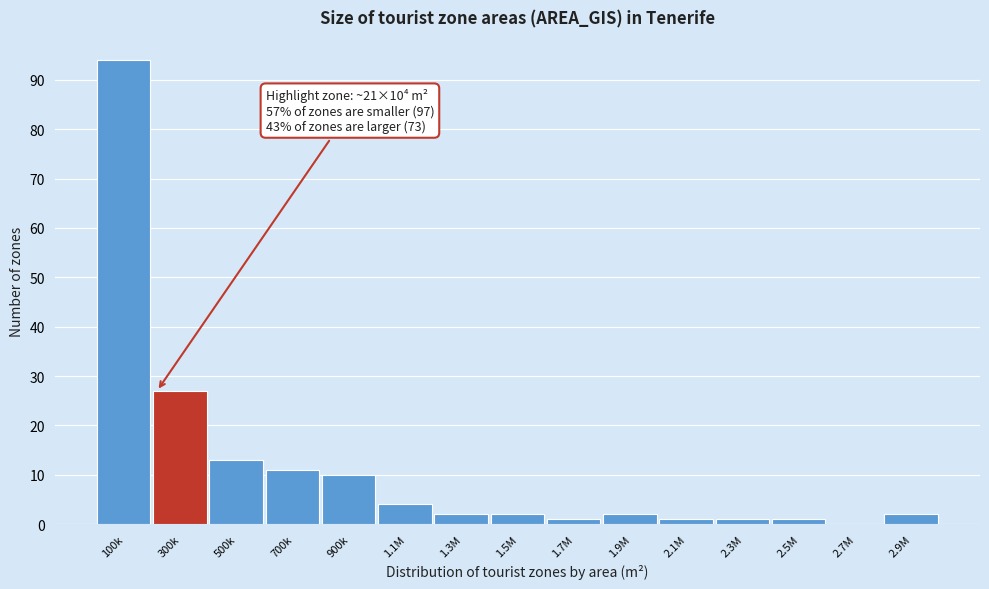

Reading left to right, what are all the values shown in this chart?

100k=94	300k=27	500k=13	700k=11	900k=10	1.1M=4	1.3M=2	1.5M=2	1.7M=1	1.9M=2	2.1M=1	2.3M=1	2.5M=1	2.7M=0	2.9M=2